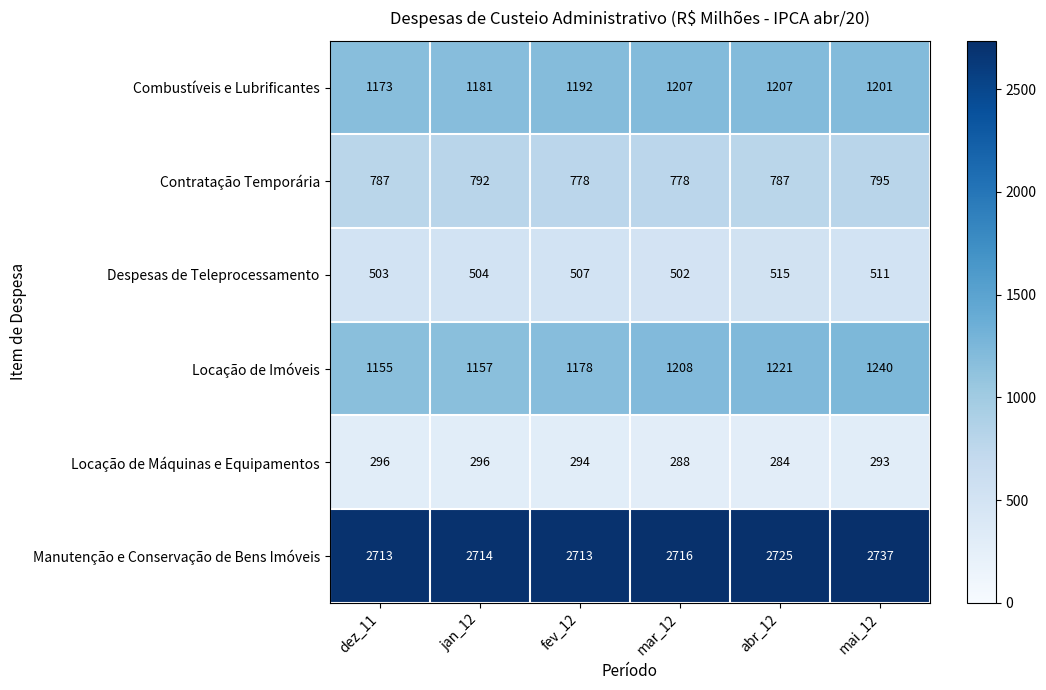

What is the smallest value displayed?

284